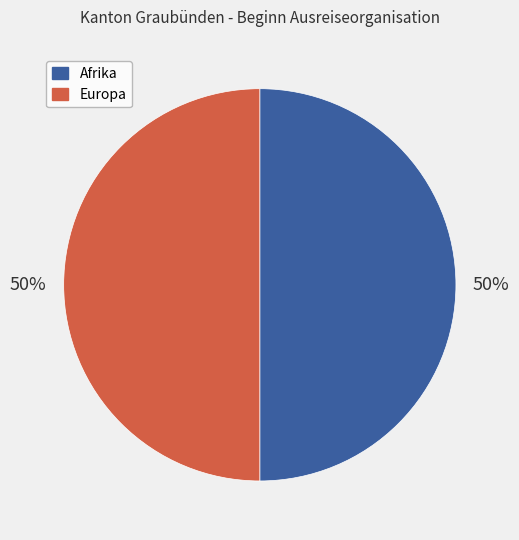

To the nearest percent, what is the difference between the largest and smallest slice percentages?

0%